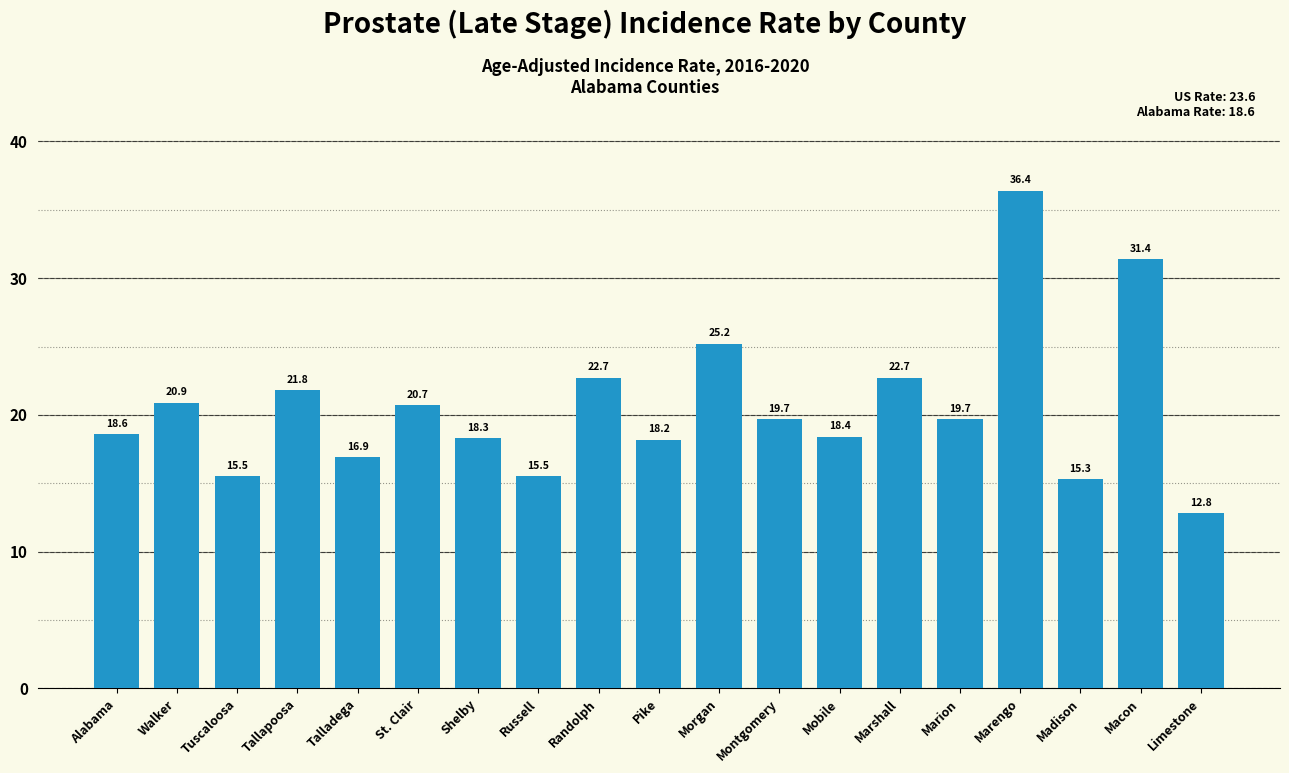

Approximately how many times larger is the value at Shelby compared to Montgomery?

0.9